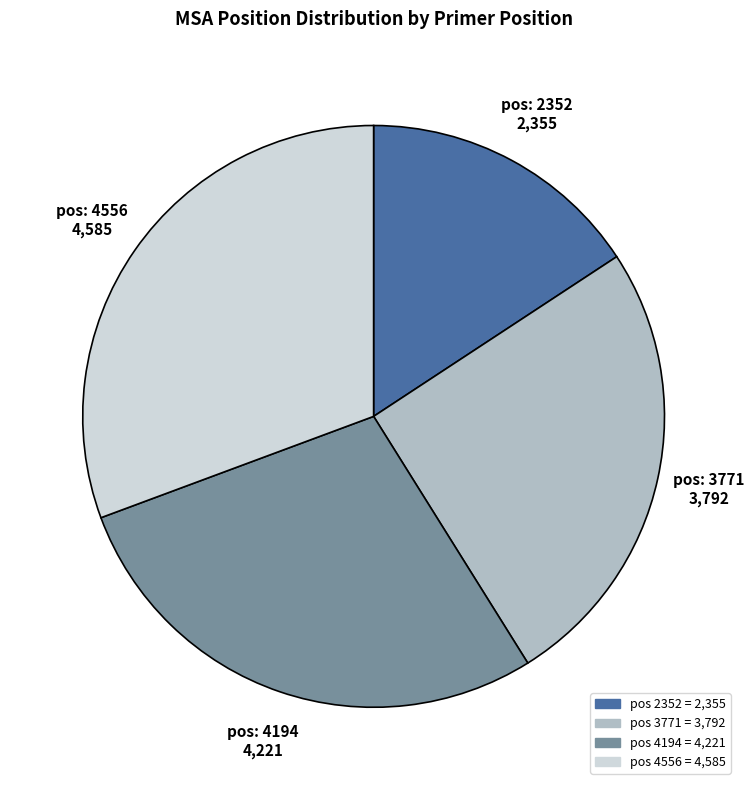

Is there any slice that represents more than half of the pie?

No